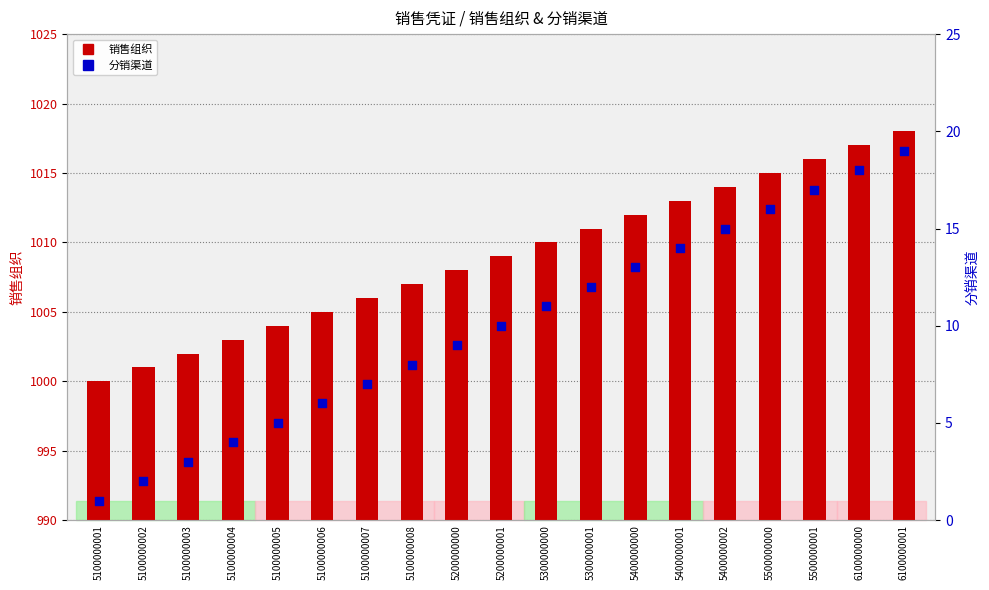

Which series reaches the minimum Y coordinate?

分销渠道